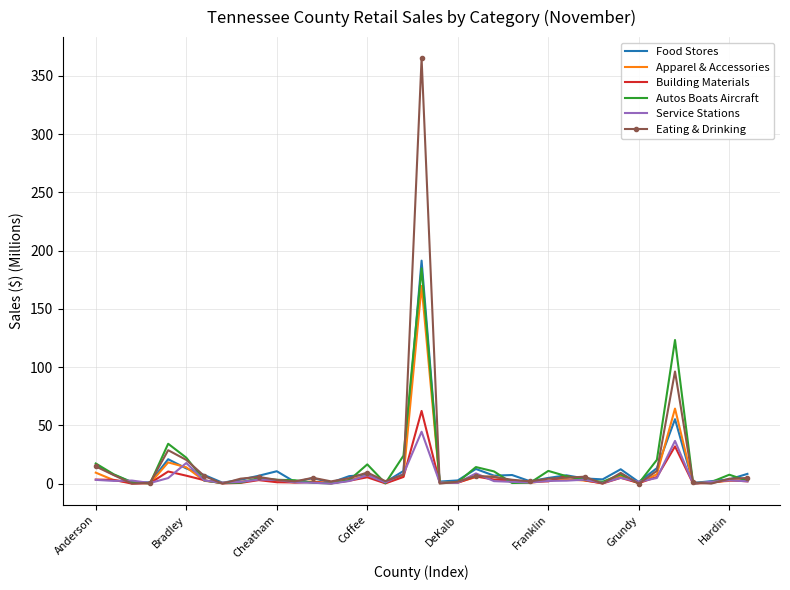

Which series has the widest spread of values?

Eating & Drinking